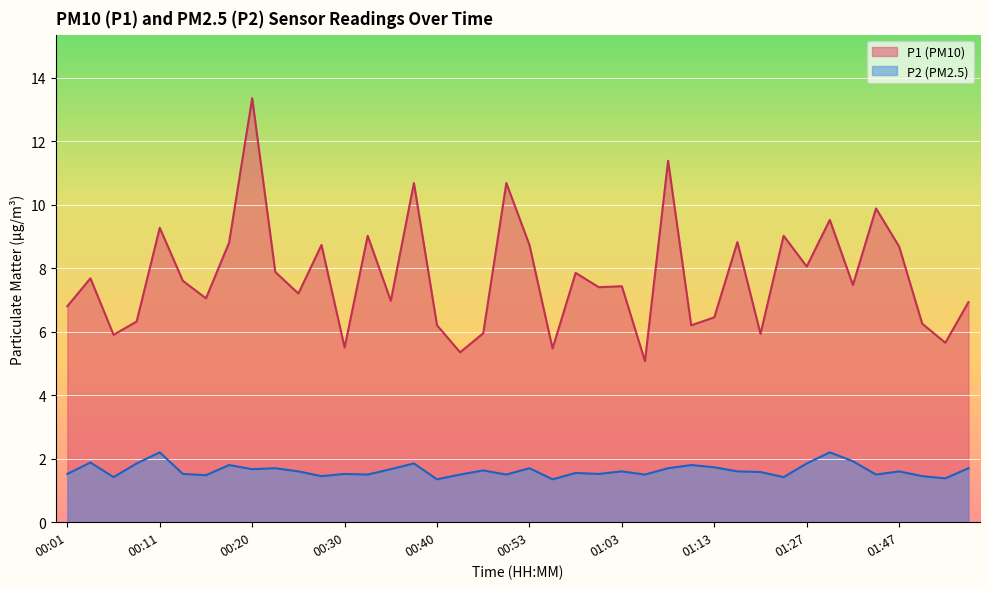

Reading left to right, transcribe all the data shown in this chart.

P1: 6.8	7.7	5.9	6.3	9.3	7.6	7.0	8.8	13.3	7.9	7.2	8.7	5.5	9.0	7.0	10.7	6.2	5.3	6.0	10.7	8.7	5.5	7.8	7.4	7.4	5.1	11.4	6.2	6.5	8.8	5.9	9.0	8.1	9.5	7.5	9.9	8.7	6.2	5.7	6.9
P2: 1.5	1.9	1.4	1.9	2.2	1.5	1.5	1.8	1.7	1.7	1.6	1.4	1.5	1.5	1.7	1.9	1.4	1.5	1.6	1.5	1.7	1.4	1.6	1.5	1.6	1.5	1.7	1.8	1.7	1.6	1.6	1.4	1.9	2.2	1.9	1.5	1.6	1.4	1.4	1.7